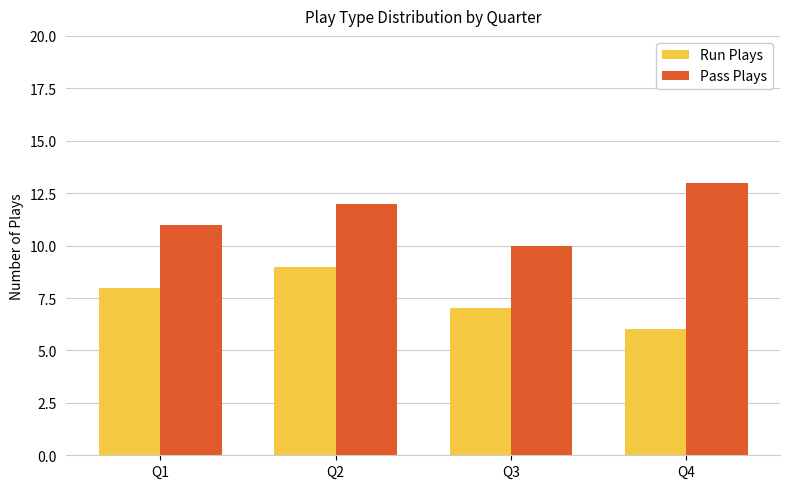

Reading left to right, list all the values displayed in this chart.

Run Plays: Q1=8	Q2=9	Q3=7	Q4=6
Pass Plays: Q1=11	Q2=12	Q3=10	Q4=13